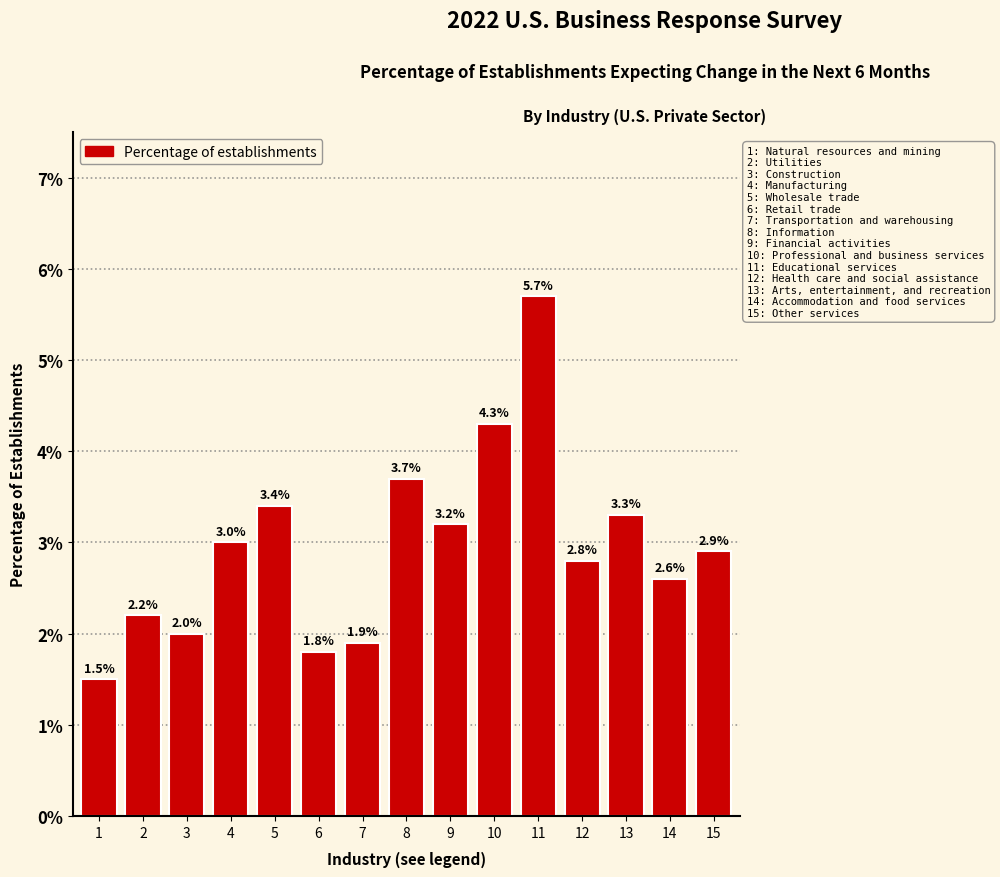

Reading right to left, transcribe all the data shown in this chart.

15=2.9	14=2.6	13=3.3	12=2.8	11=5.7	10=4.3	9=3.2	8=3.7	7=1.9	6=1.8	5=3.4	4=3.0	3=2.0	2=2.2	1=1.5